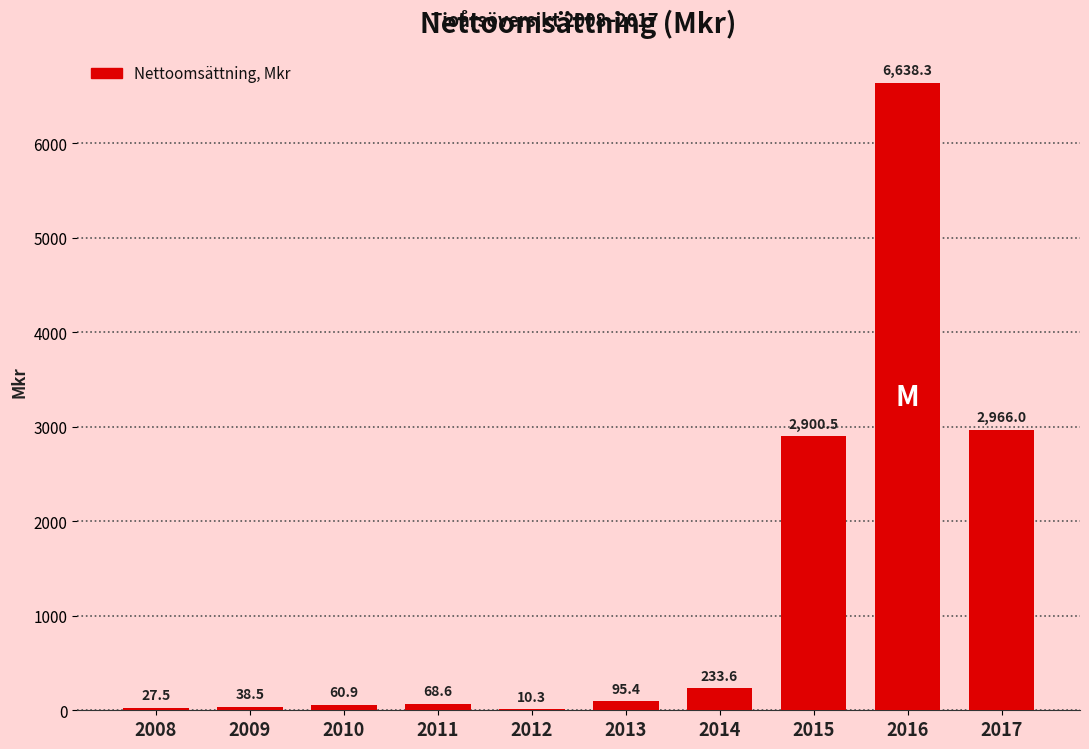

Reading right to left, extract all data points from this chart.

2017=2966.0	2016=6638.3	2015=2900.5	2014=233.6	2013=95.4	2012=10.3	2011=68.6	2010=60.9	2009=38.5	2008=27.5